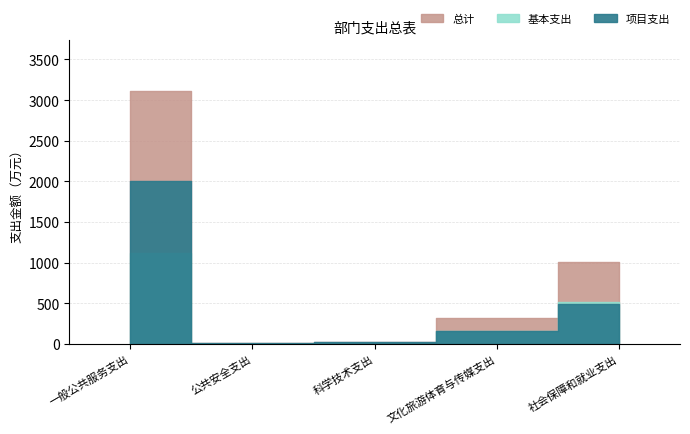

What is the label of the 5th point from the right?

一般公共服务支出